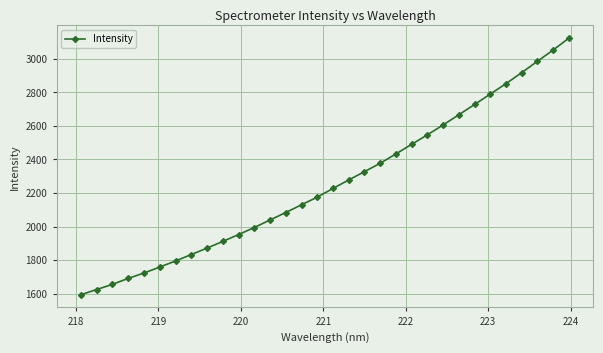

What is the maximum value shown in the chart?

3123.2